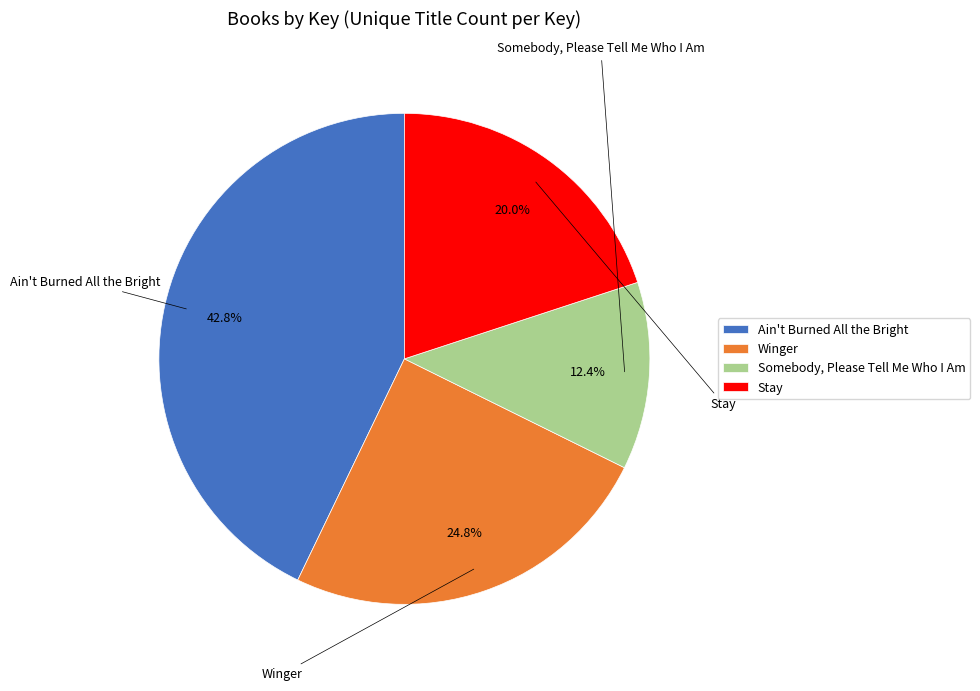

To the nearest percent, what percentage of the pie is Ain't Burned All the Bright?

43%